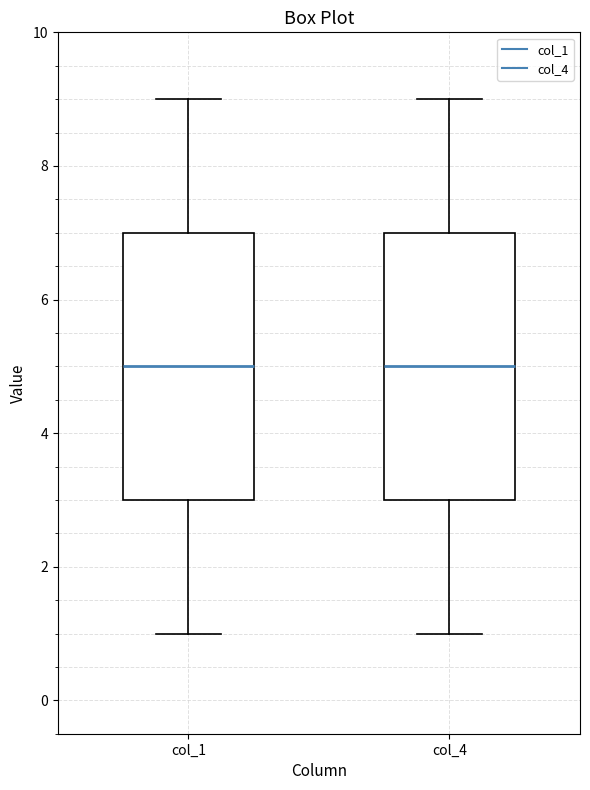

Reading left to right, transcribe this box plot: for each box, give where its median line is, the range the box spans, and where its two whiskers end, as read against the y-axis. The values are not printed on the chart, so give them approximately, as read against the axis.

col_1: median 5, box 3 to 7, whiskers 1 to 9
col_4: median 5, box 3 to 7, whiskers 1 to 9